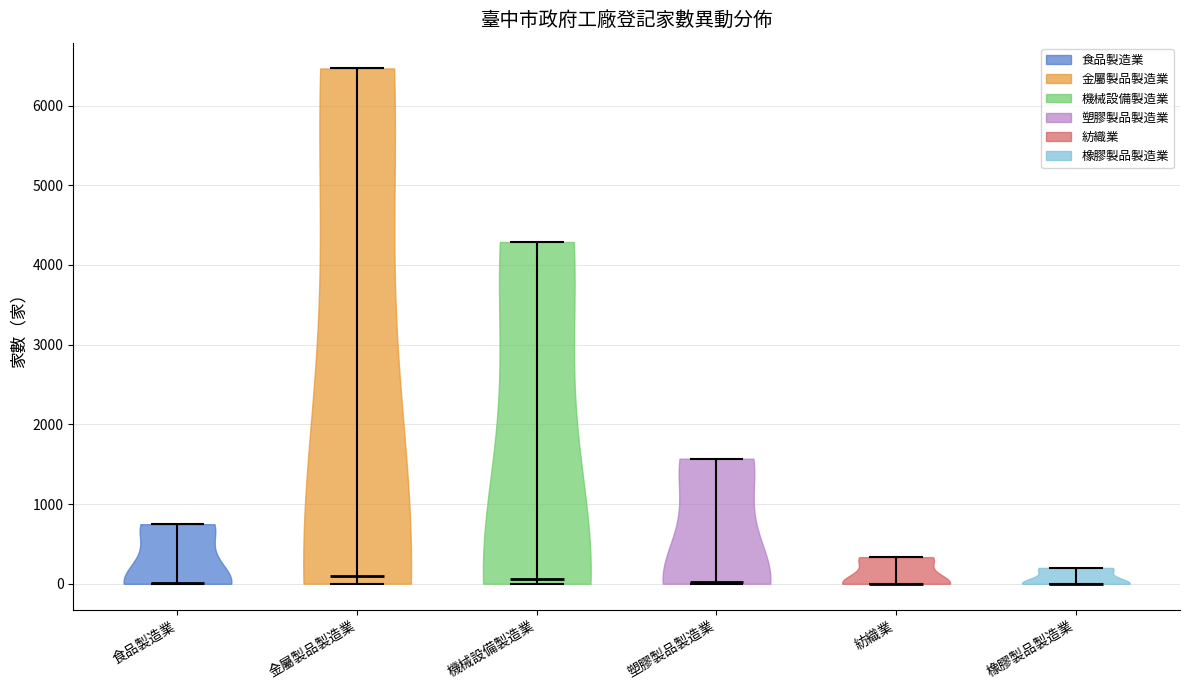

Reading left to right, read every violin against the y-axis: where its median line is, and the lowest and highest points it reaches. The values are not printed on the chart, so give them approximately, as read against the axis.

食品製造業: median line 0, lowest point 0, highest point 700
金屬製品製造業: median line 100, lowest point 0, highest point 6500
機械設備製造業: median line 100, lowest point 0, highest point 4300
塑膠製品製造業: median line 0, lowest point 0, highest point 1600
紡織業: median line 0, lowest point 0, highest point 300
橡膠製品製造業: median line 0, lowest point 0, highest point 200